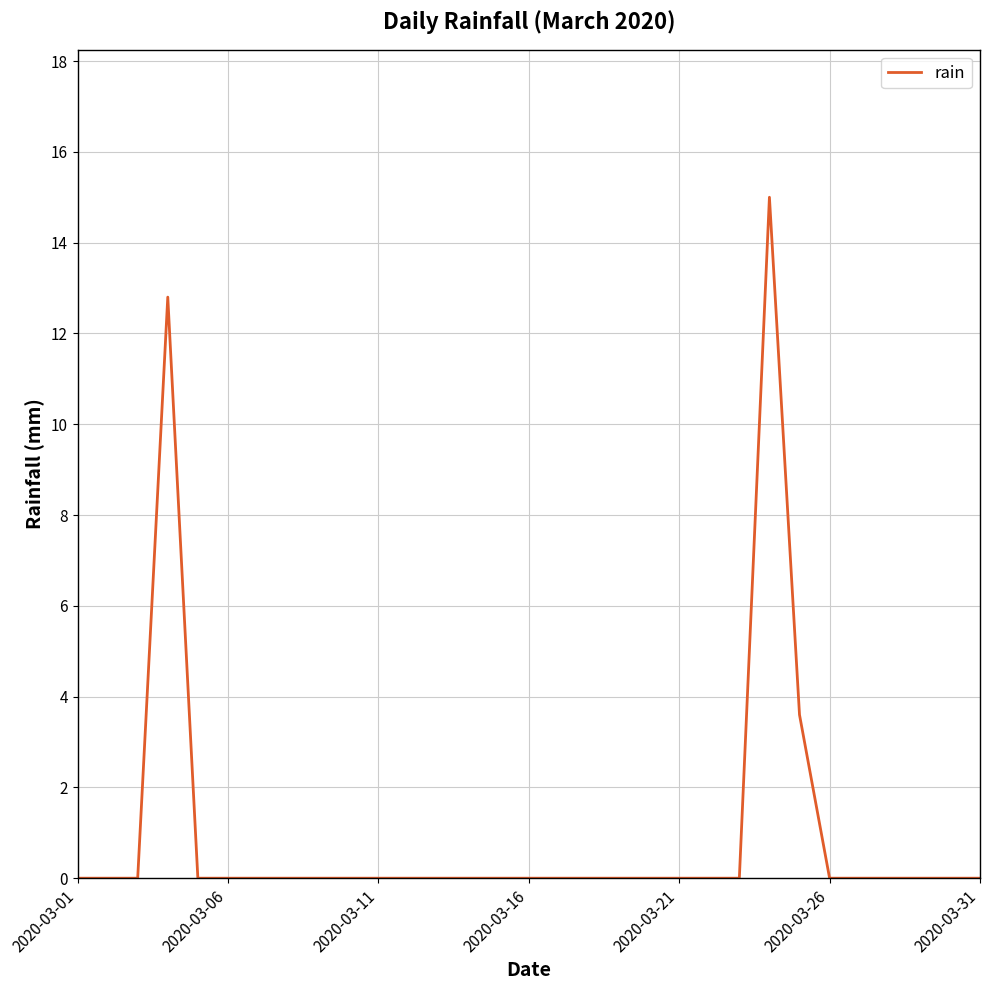

What is the greatest value displayed?

15.0